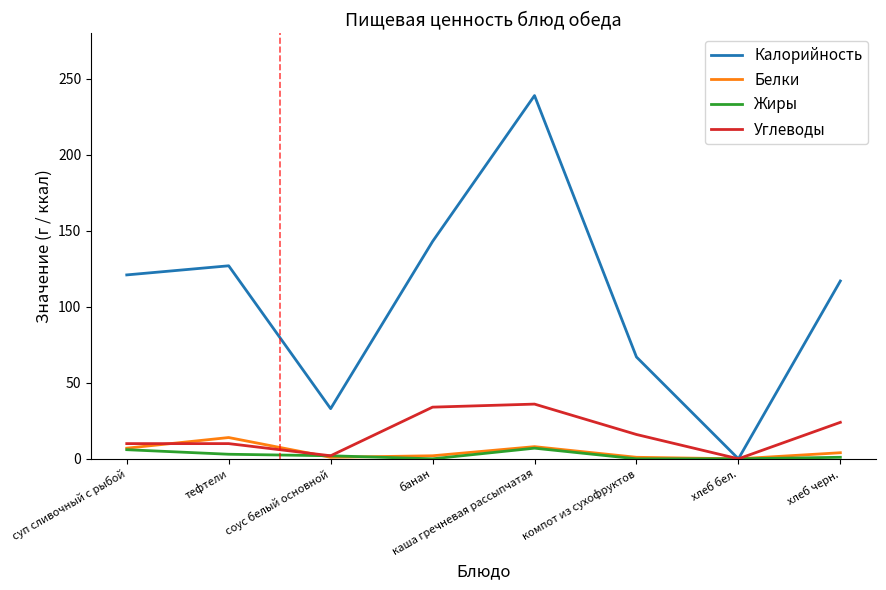

How many values in the Калорийность series are below 121?

4